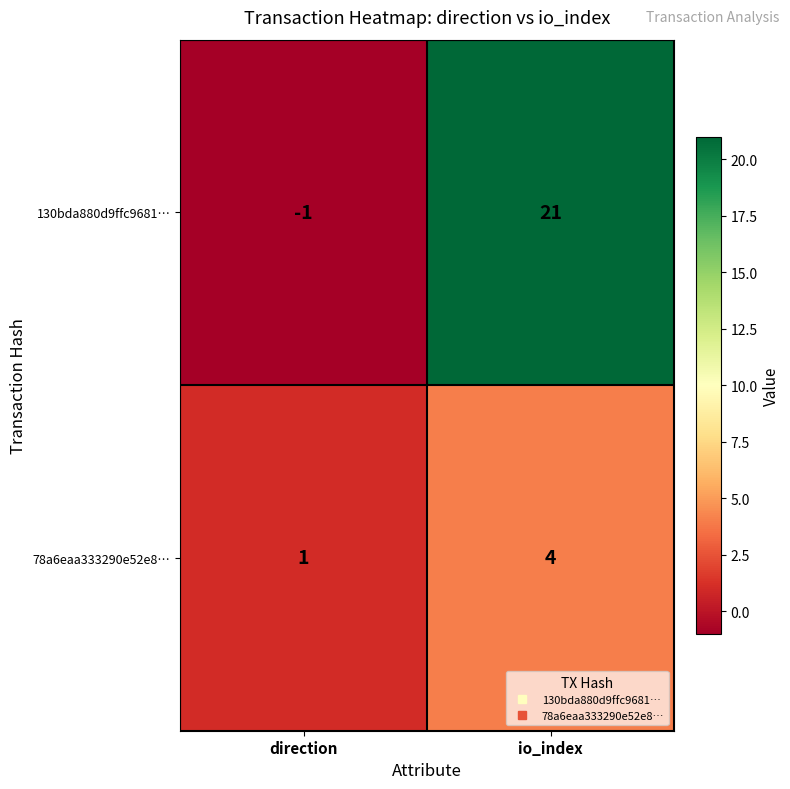

Rank the series at direction from lowest to highest value.

130bda880d9ffc9681…, 78a6eaa333290e52e8…